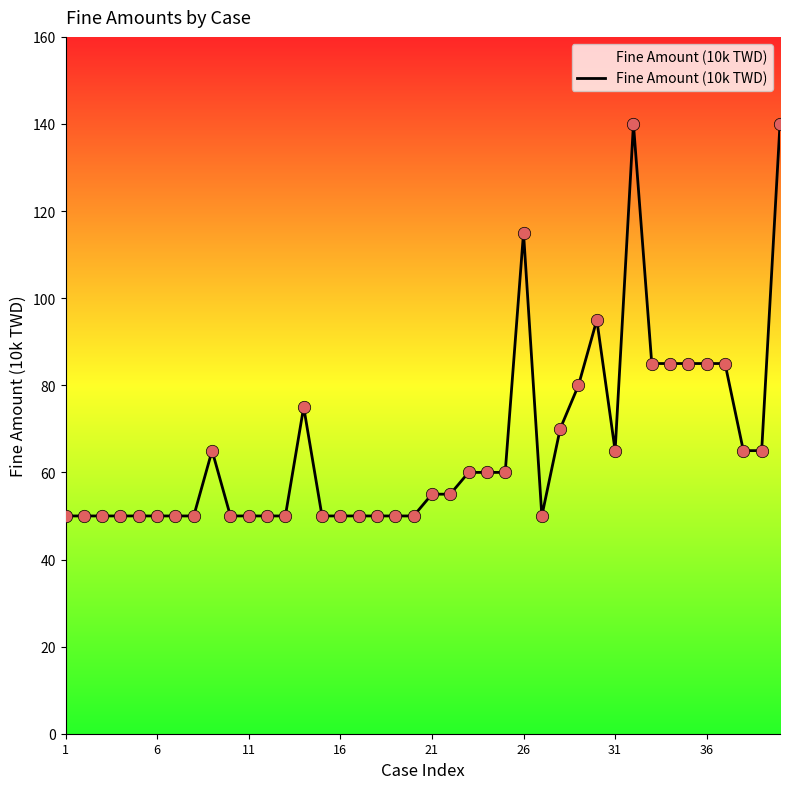

What is the maximum value shown in the chart?

140